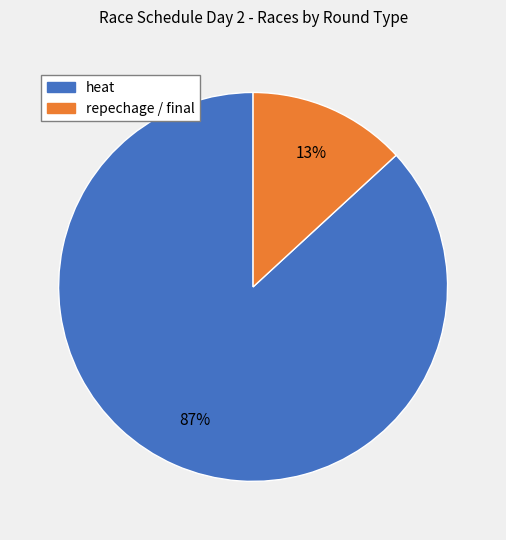

To the nearest percent, what is the difference between the largest and smallest slice percentages?

74%